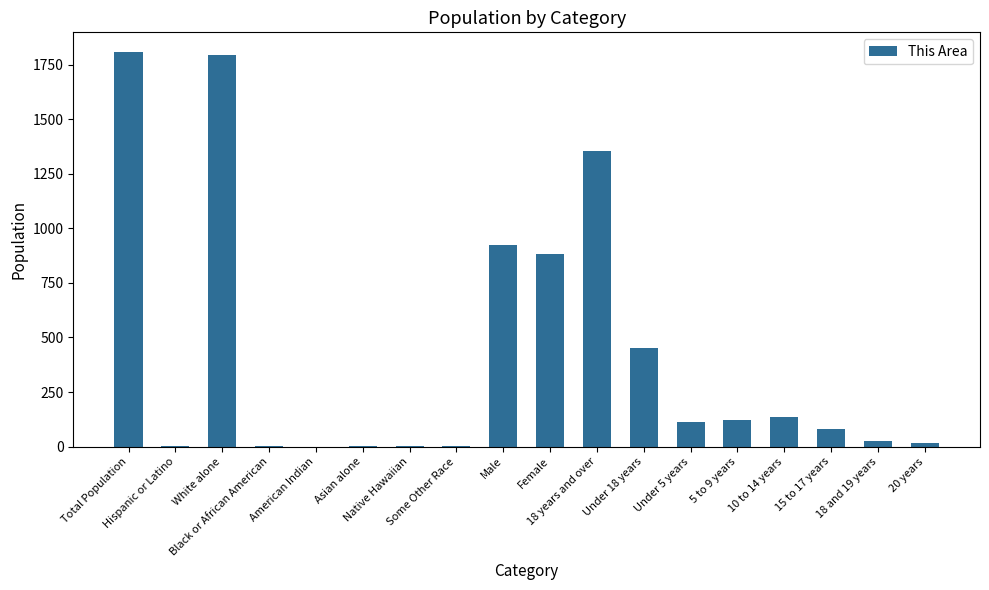

Which has a higher value, American Indian or 18 years and over?

18 years and over